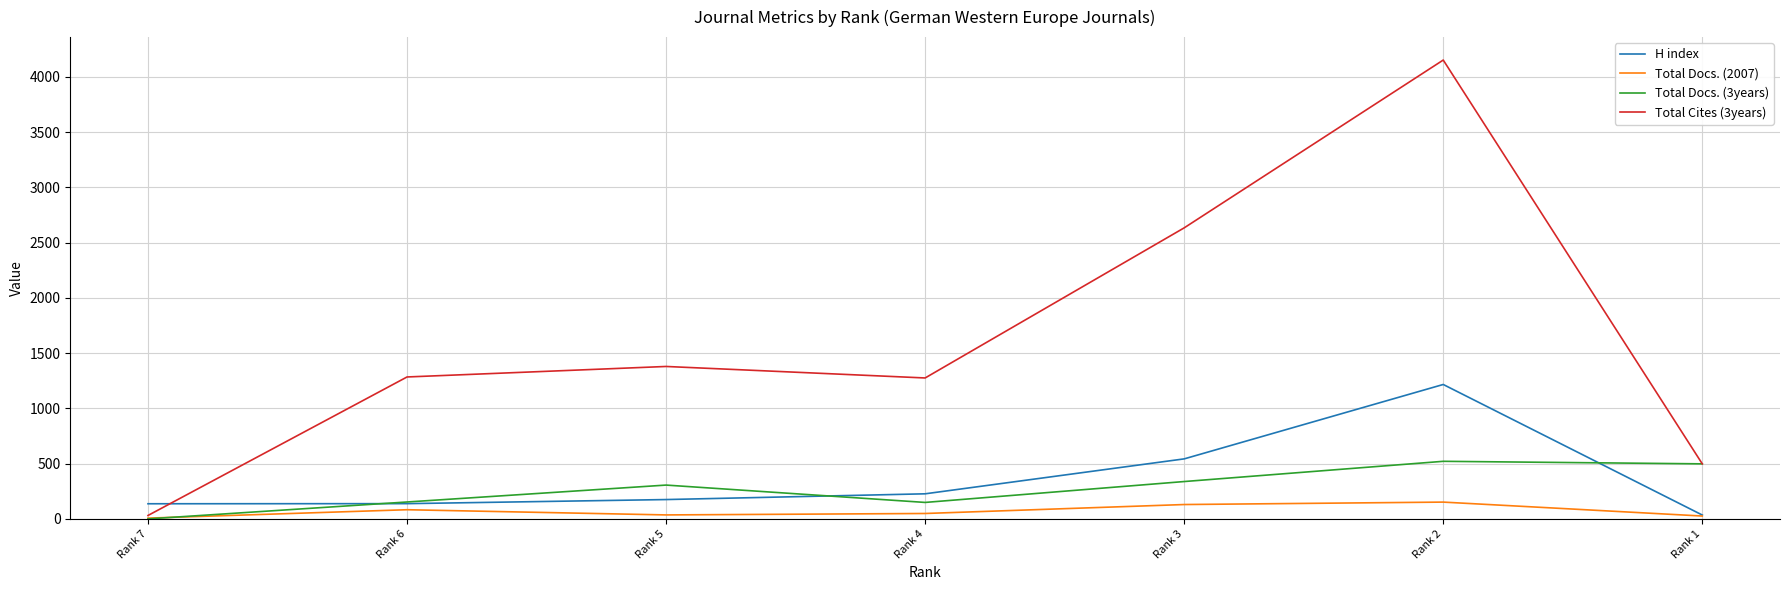

Does the chart display data point markers on the line(s)?

No